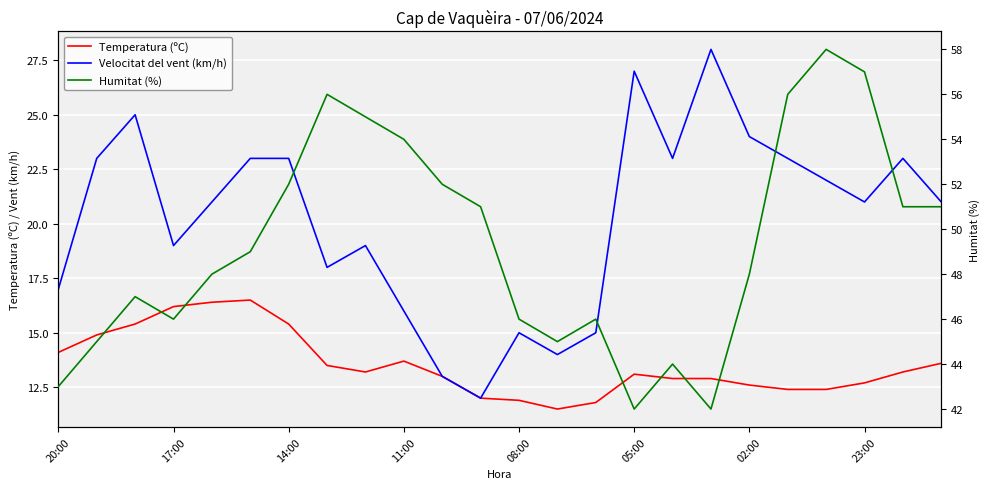

The value of Velocitat del vent (km/h) at 23:00 is 28.2. True or false?

False